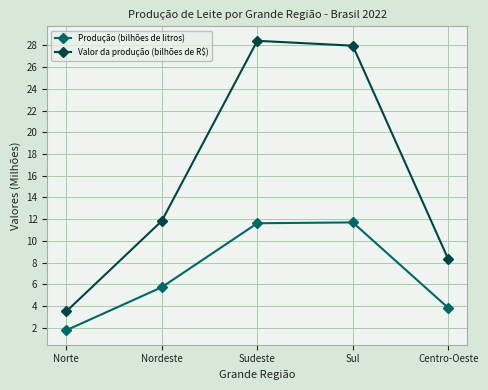

True or false: Valor da produção (bilhões de R$) and Produção (bilhões de litros) intersect in this chart.

False